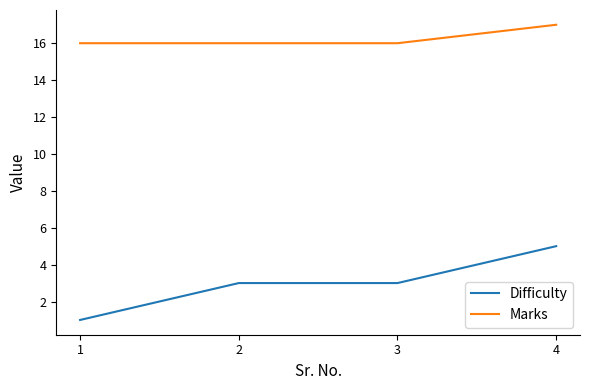

Count the number of categories in the chart.

4